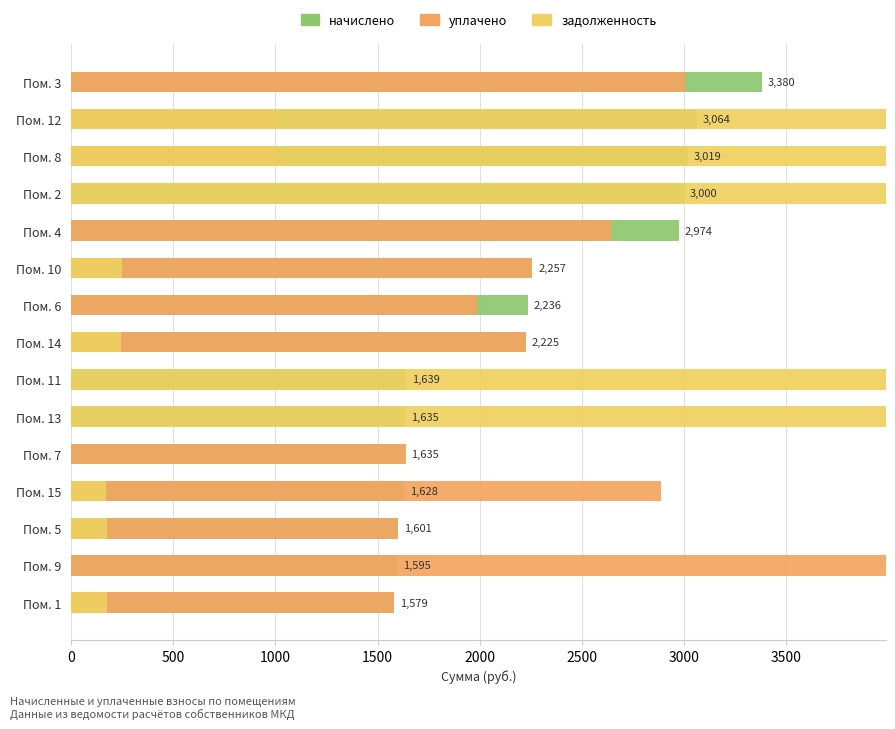

What is the difference between the maximum and second lowest values in the уплачено series?

11955.9